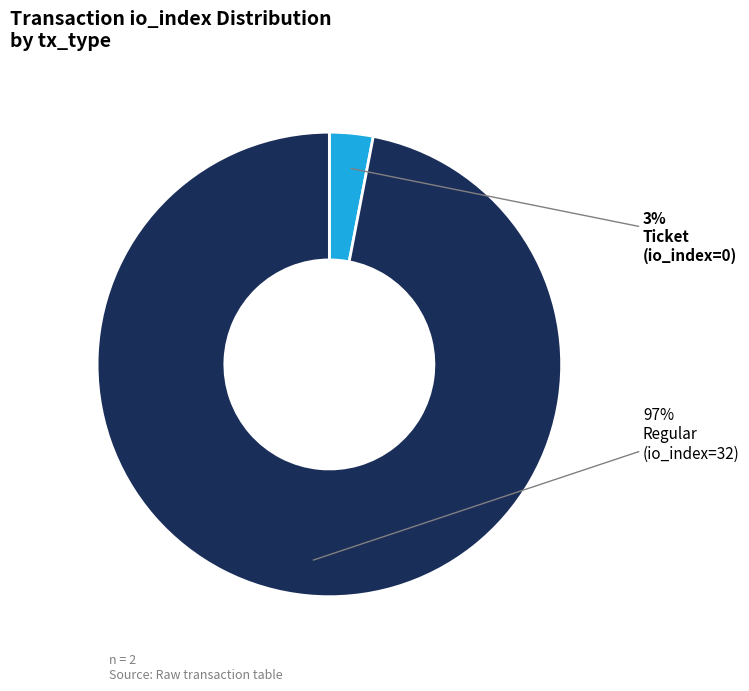

Count the number of slices in the pie.

2